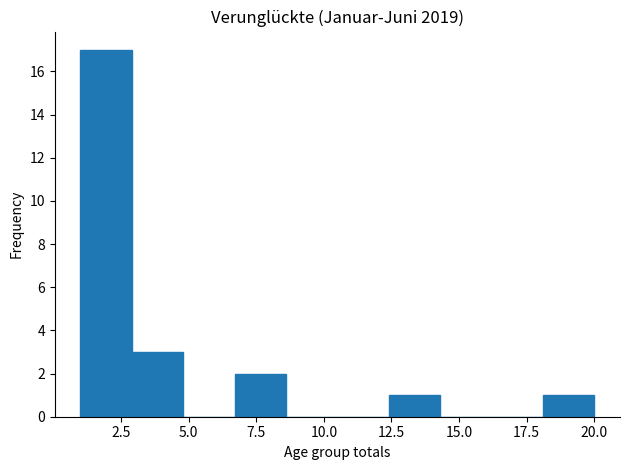

Read against the x-axis, roughly where is the centre of the tallest bar?

2.0